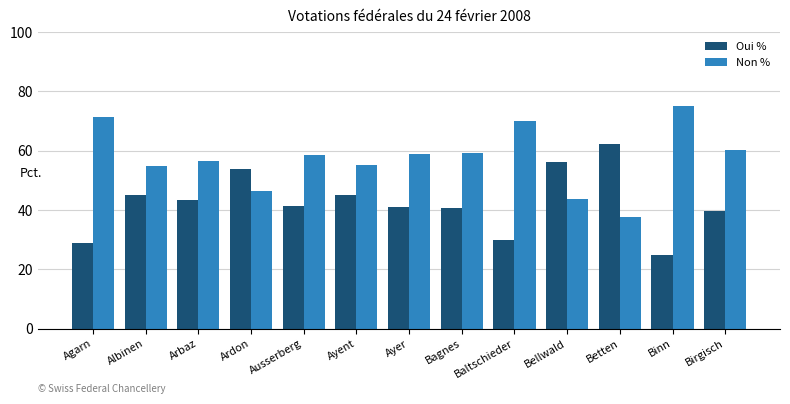

Which series has the largest total across all categories?

Non %